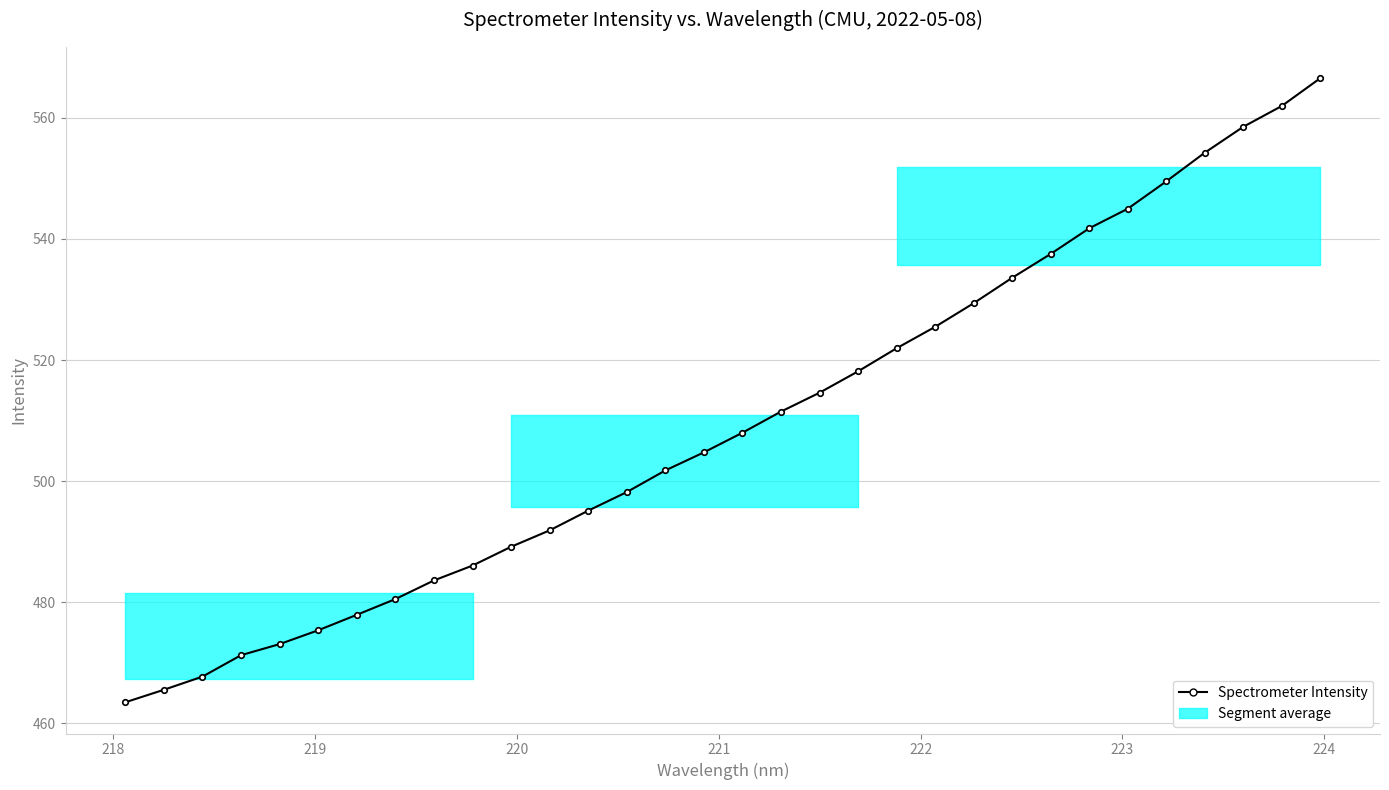

What is the value of the 17th point from the left?

508.0